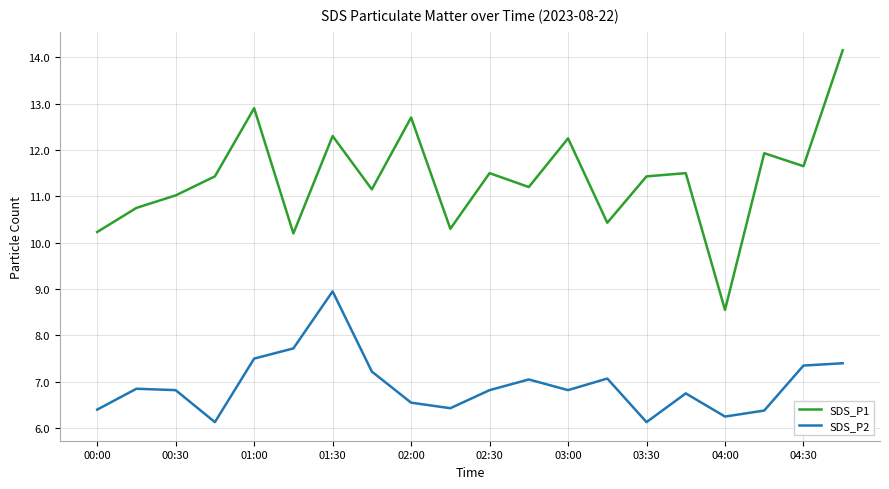

List the series in order of their peak value, lowest first.

SDS_P2, SDS_P1